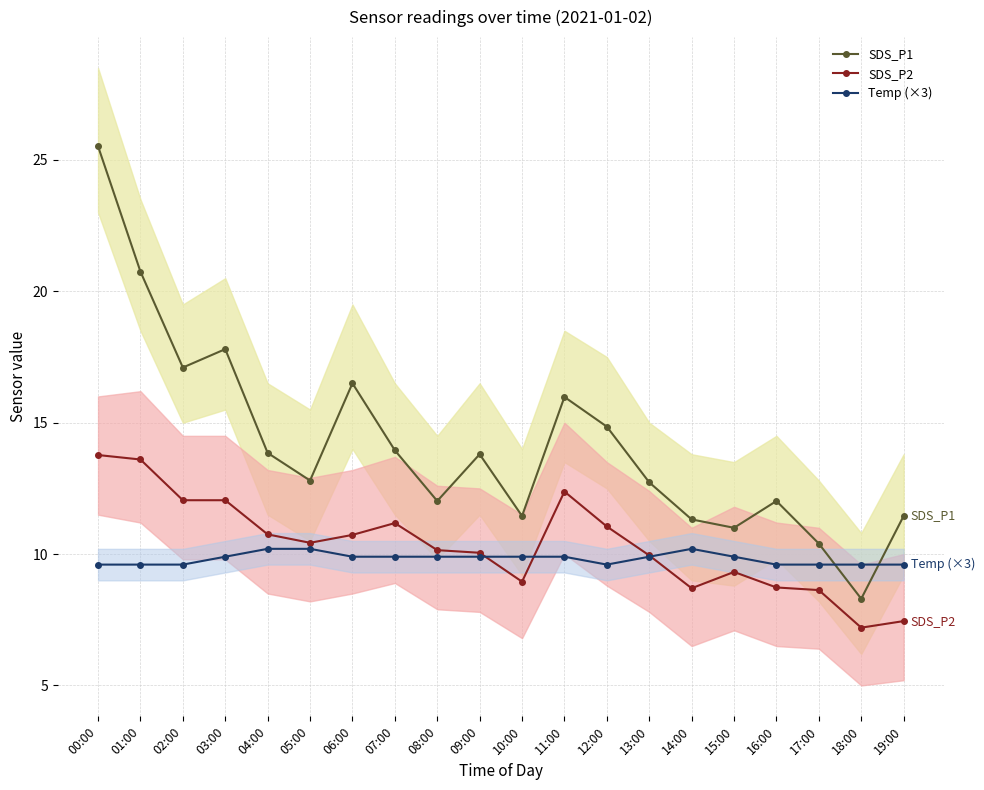

What is the label of the 17th point from the left?

16:00